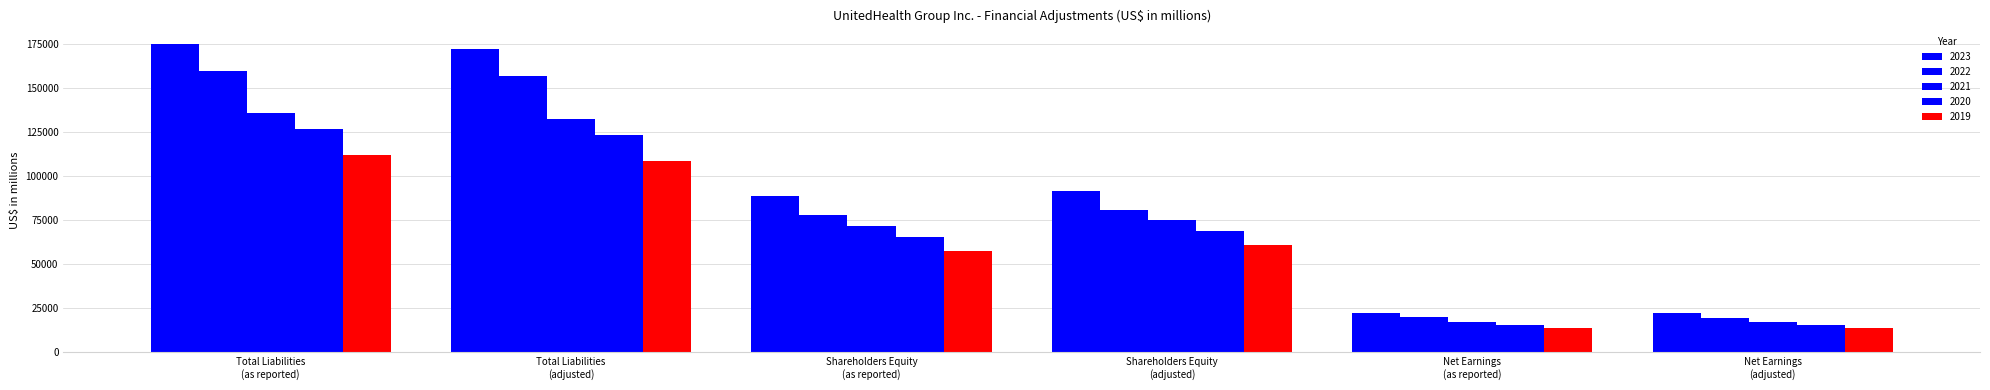

How many data points in 2022 are less than 80541?

3